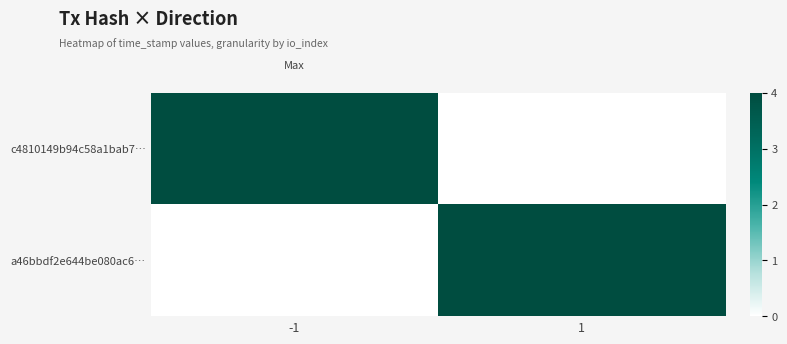

Which has a higher value, -1 or 1?

-1